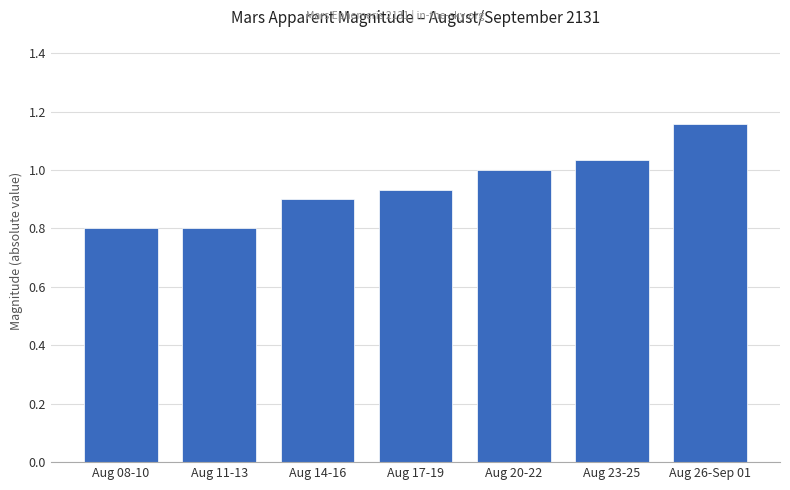

What is the change in value from Aug 11-13 to Aug 26-Sep 01?

+0.4